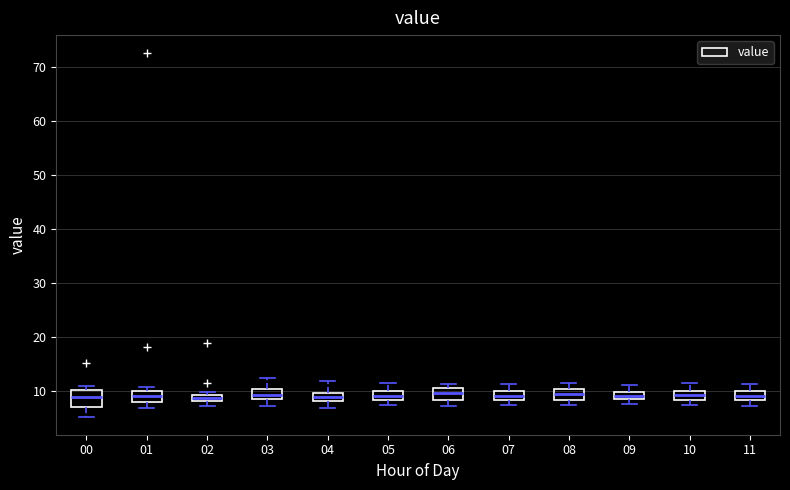

Where does the upper whisker of the box at x = 08 end on the y-axis? The values are not printed on the chart, so give them approximately, as read against the axis.

11